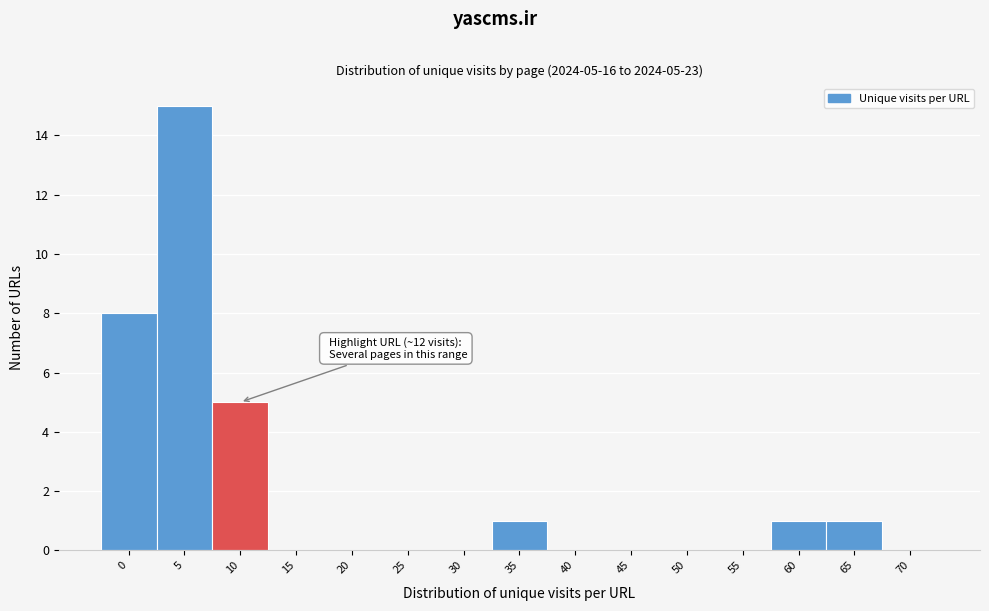

Reading left to right, list all the values displayed in this chart.

0=8	5=15	10=5	15=0	20=0	25=0	30=0	35=1	40=0	45=0	50=0	55=0	60=1	65=1	70=0